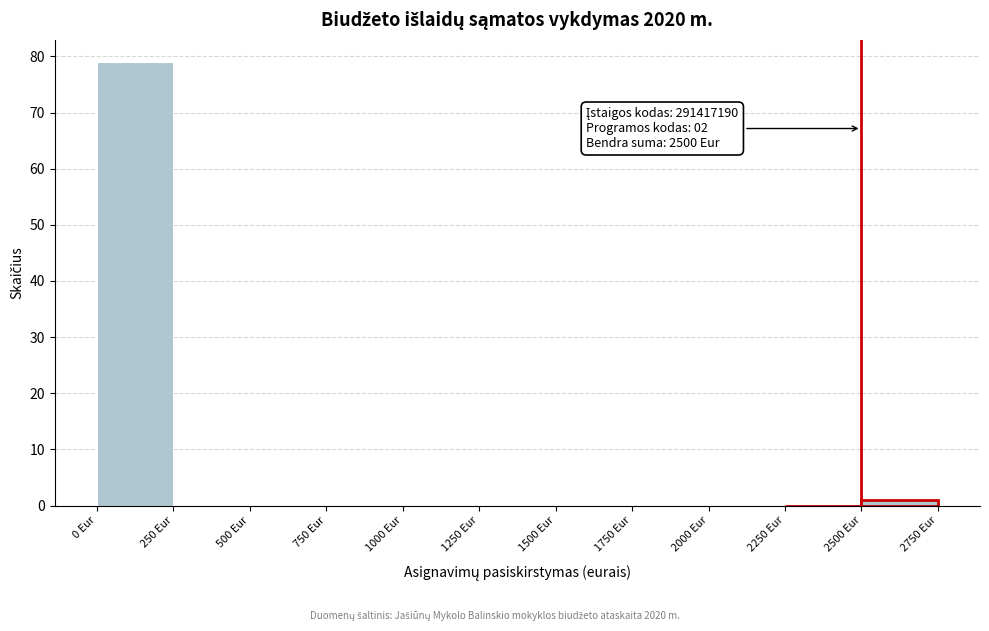

Over which range of the x-axis is the bar tallest?

0 to 250